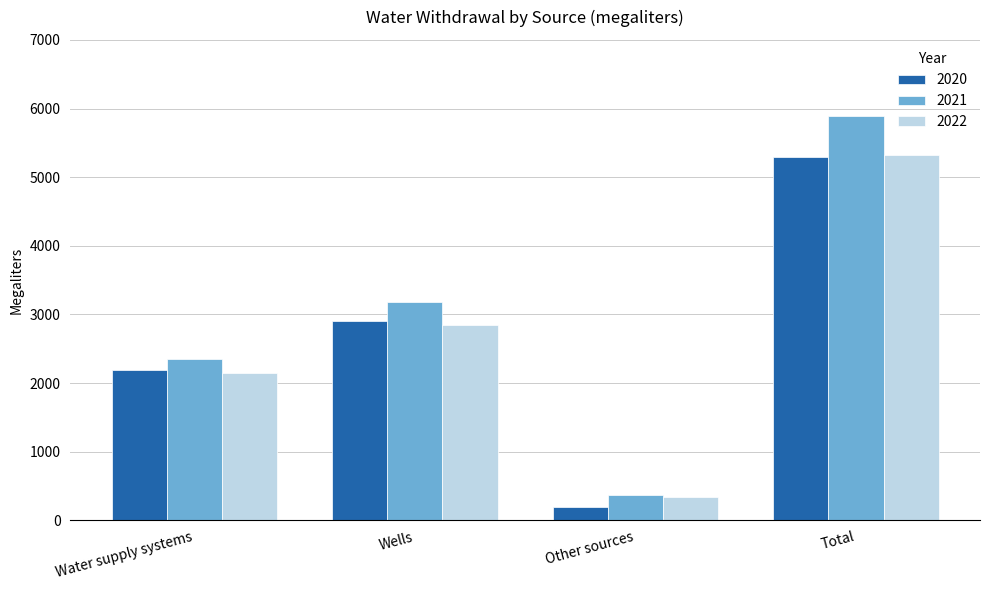

Which series has the largest total across all categories?

2021